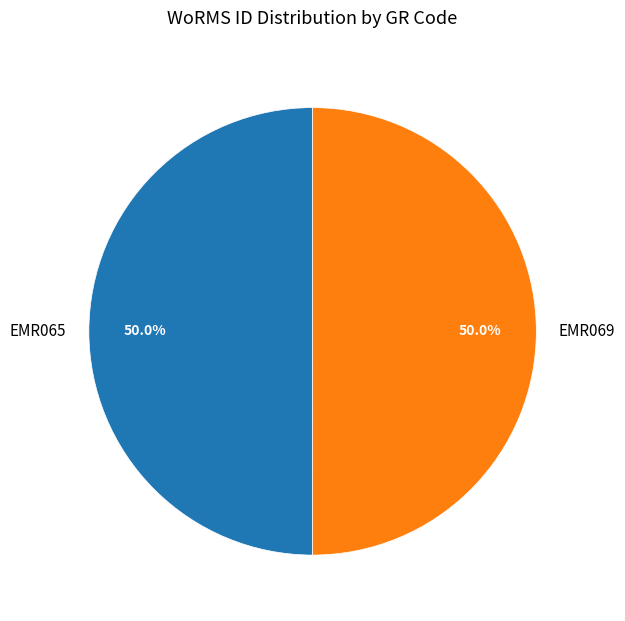

Approximately how many times larger is the value at EMR065 compared to EMR069?

1.0